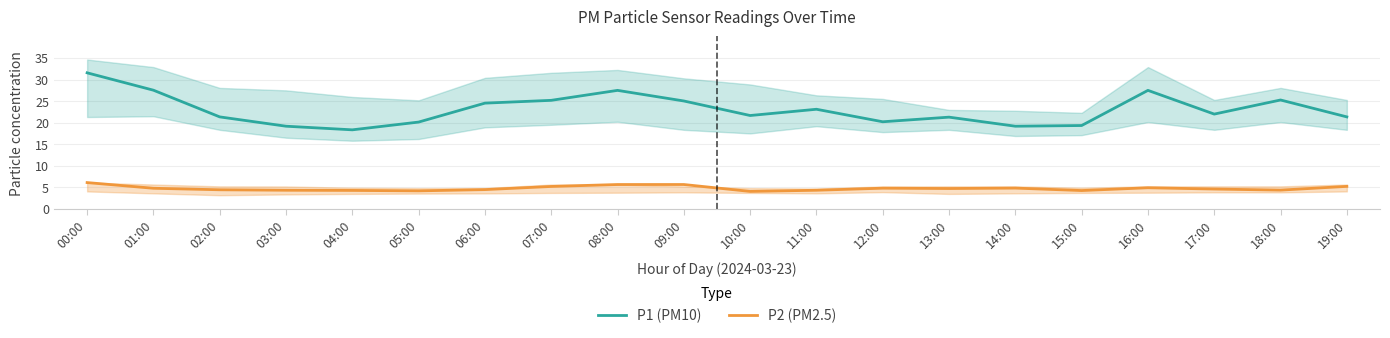

At which label is P1 (PM10) closest to 24?

06:00